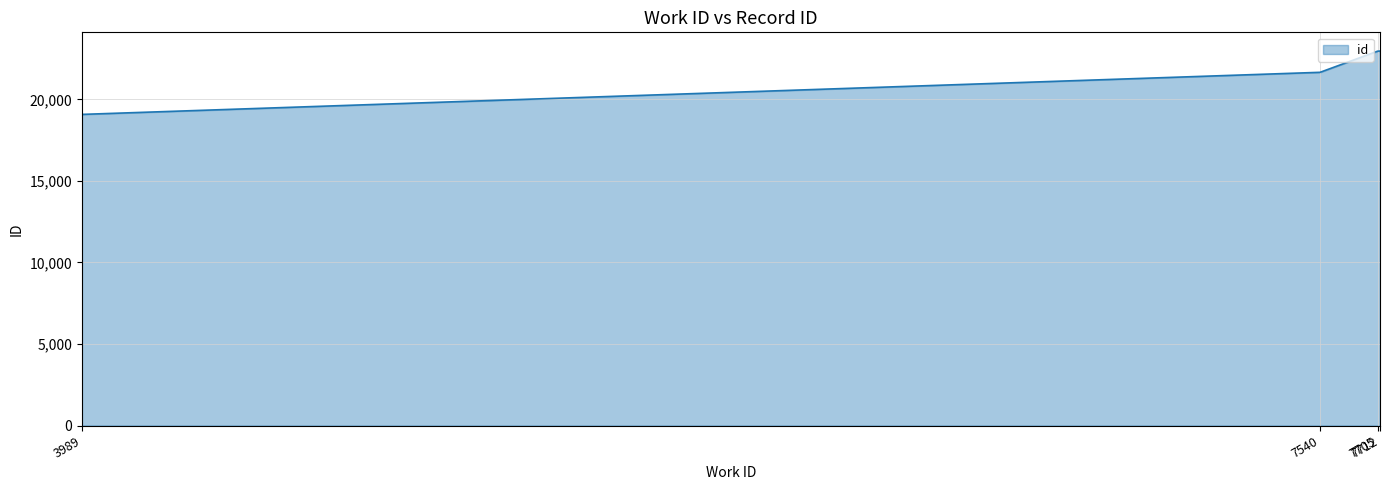

True or false: there are more than 2 points higher than both neighbors.

False